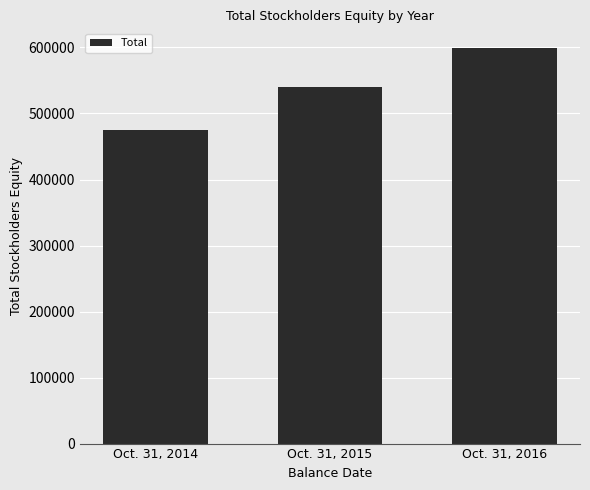

Which label corresponds to the largest value in the chart?

Oct. 31, 2016